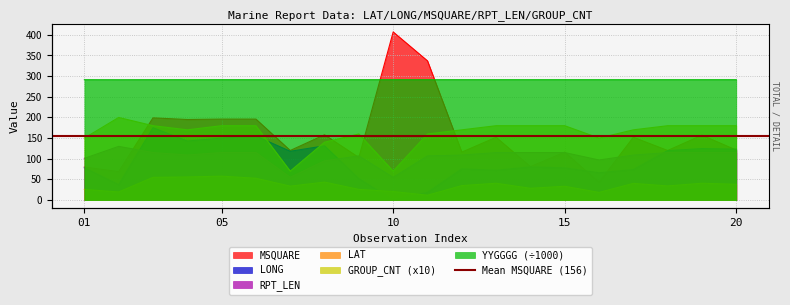

True or false: LAT has a value of 35.0 at 12.

True